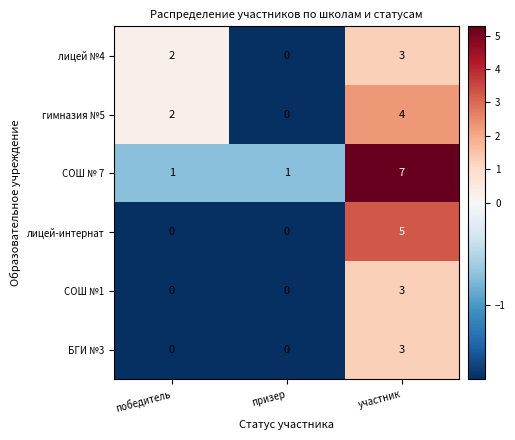

At how many categories does at least one series exceed 3?

1